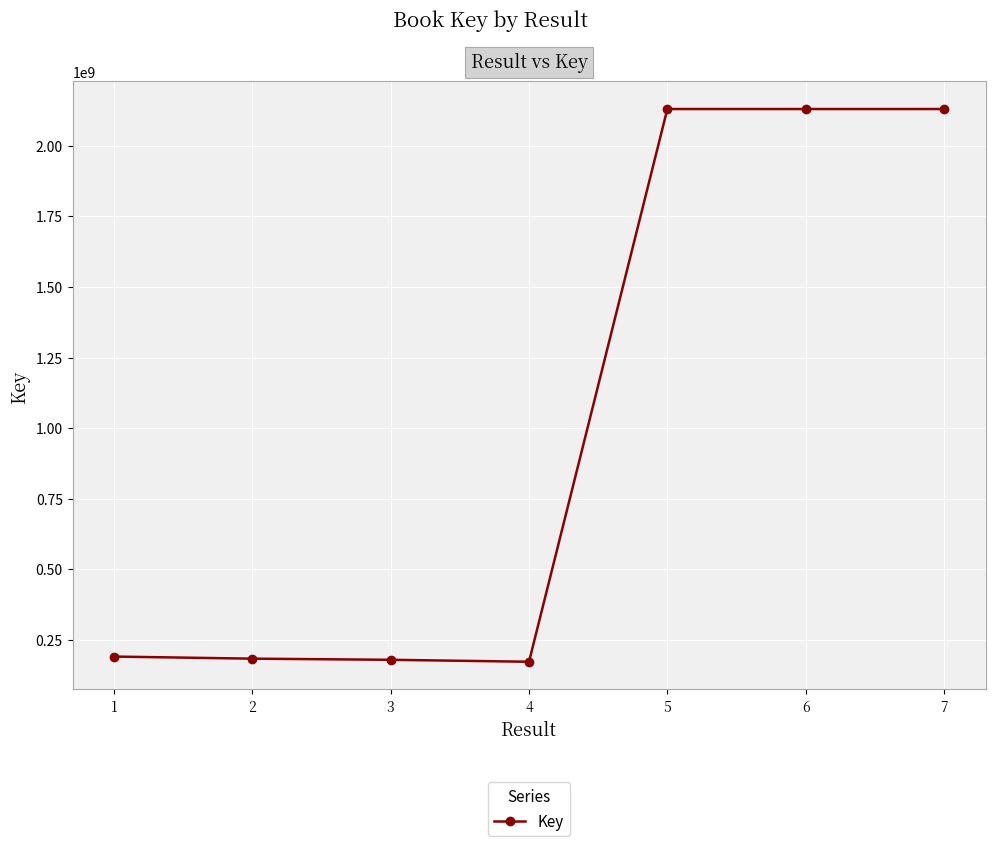

What is the ratio of the value at 5 to the value at 2?

11.6